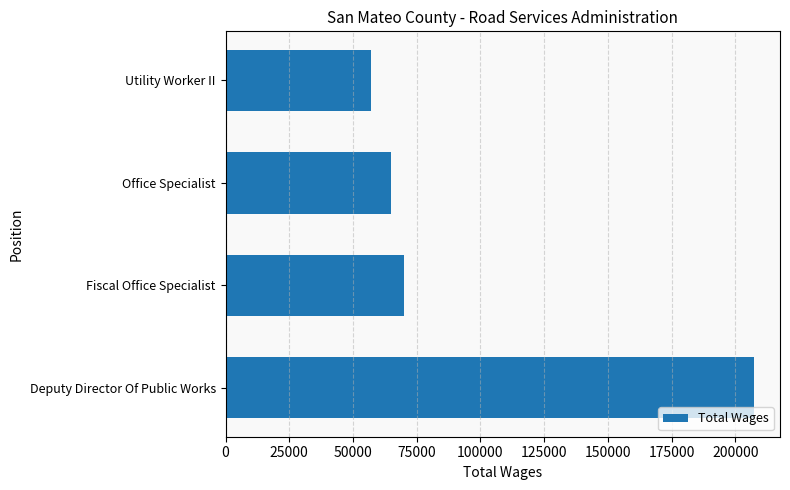

True or false: the data shows 358154 at Deputy Director Of Public Works.

False